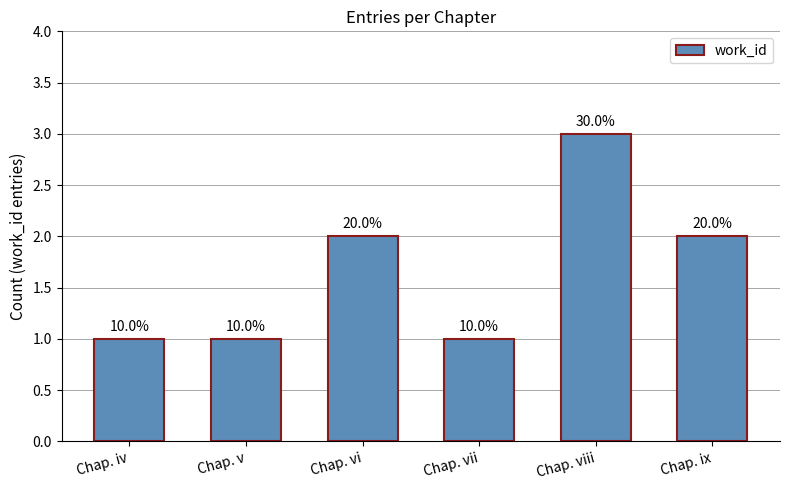

How many bars are there in total?

6